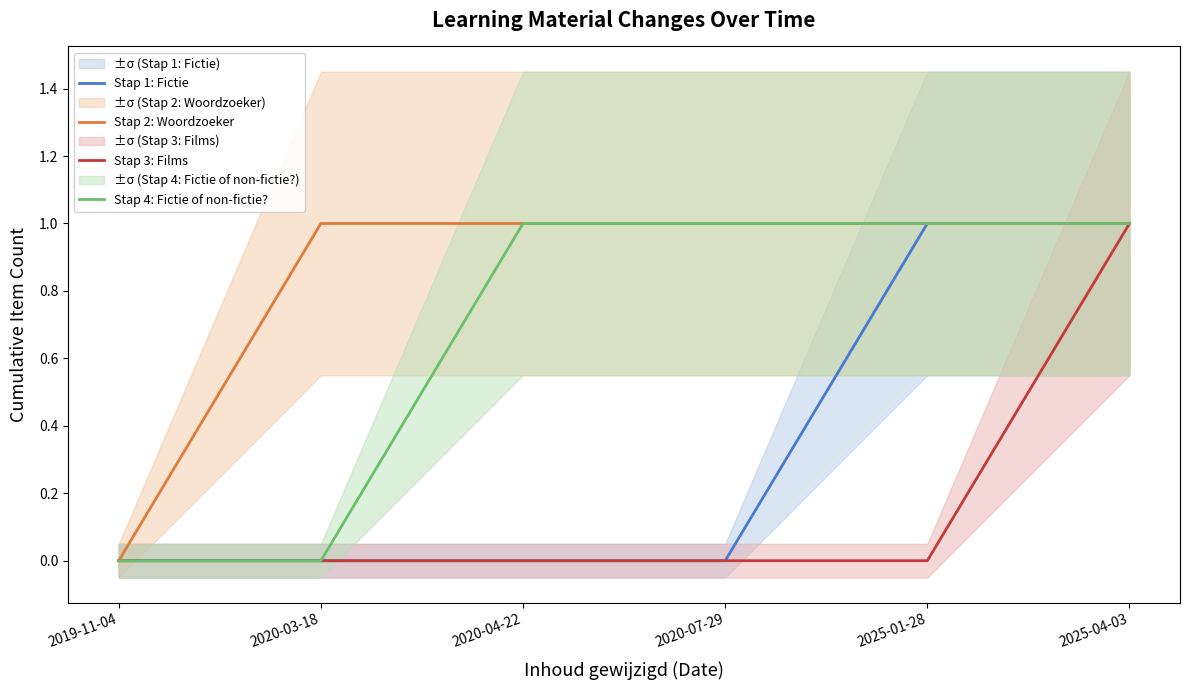

True or false: Stap 1: Fictie and Stap 2: Woordzoeker intersect in this chart.

False